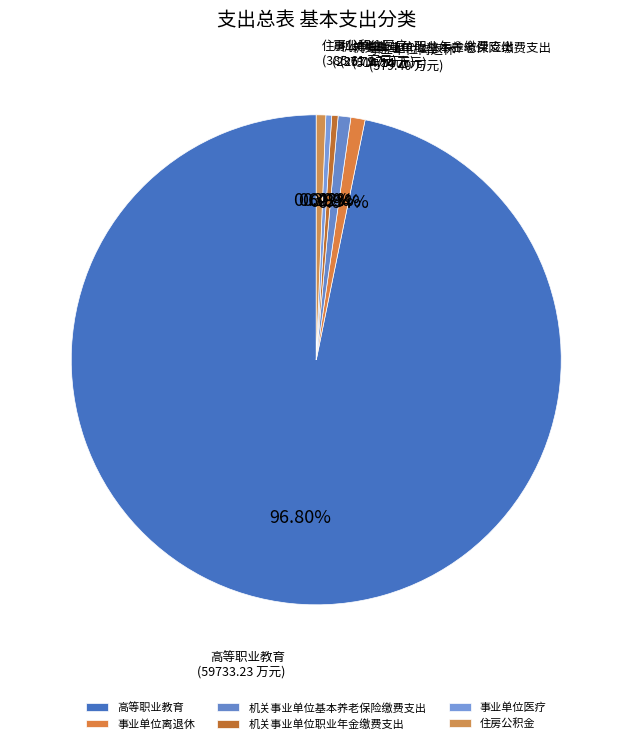

Which category accounts for the majority?

高等职业教育